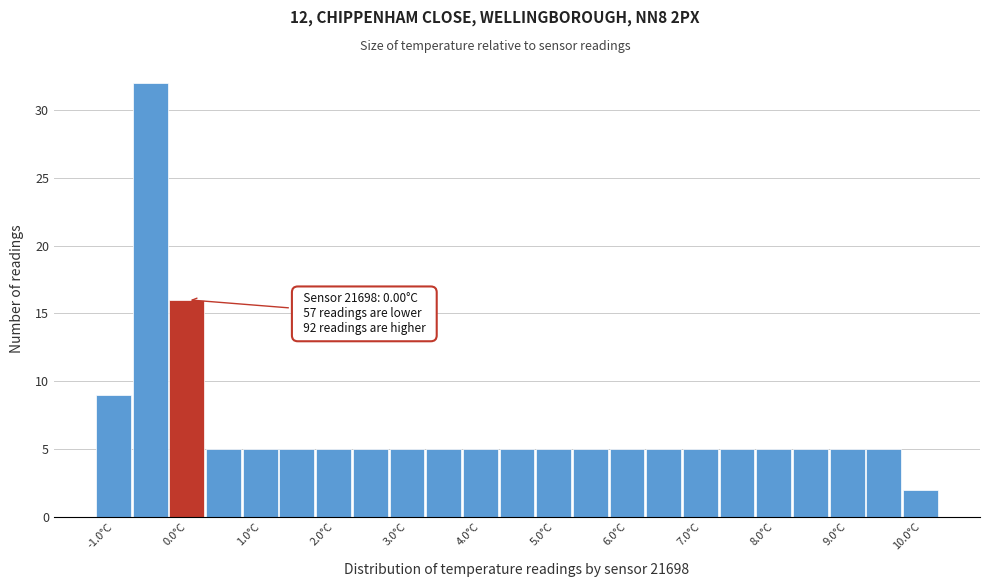

Which range on the x-axis has the tallest bar?

-0.75 to -0.25